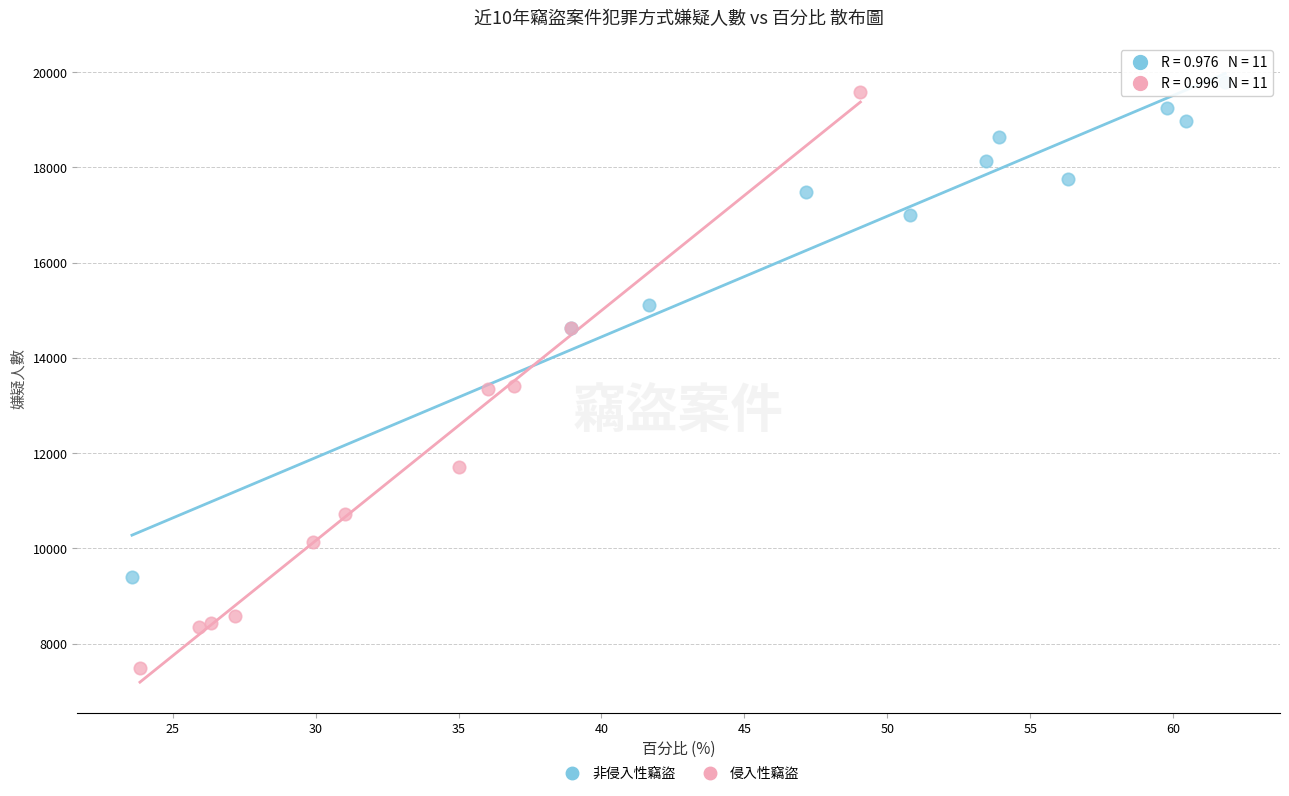

Which series has the largest Y range (max minus min)?

侵入性竊盜